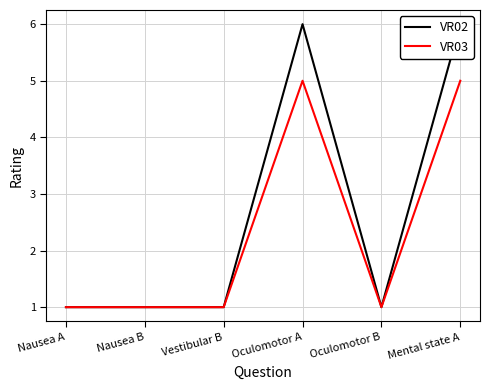

At which category is the sum across all series the highest?

Oculomotor A